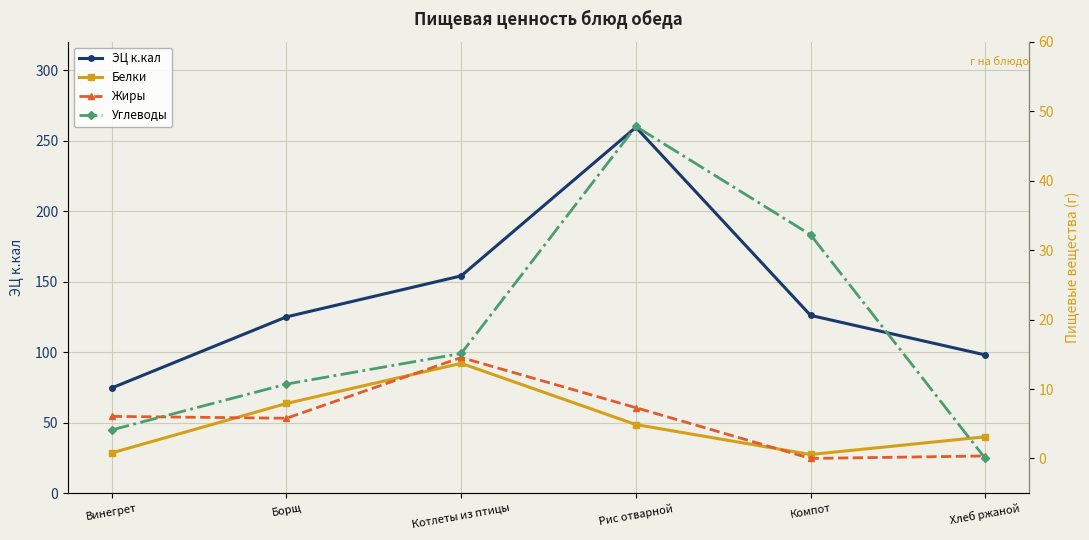

Which category has the lowest value in the ЭЦ к.кал series?

Винегрет